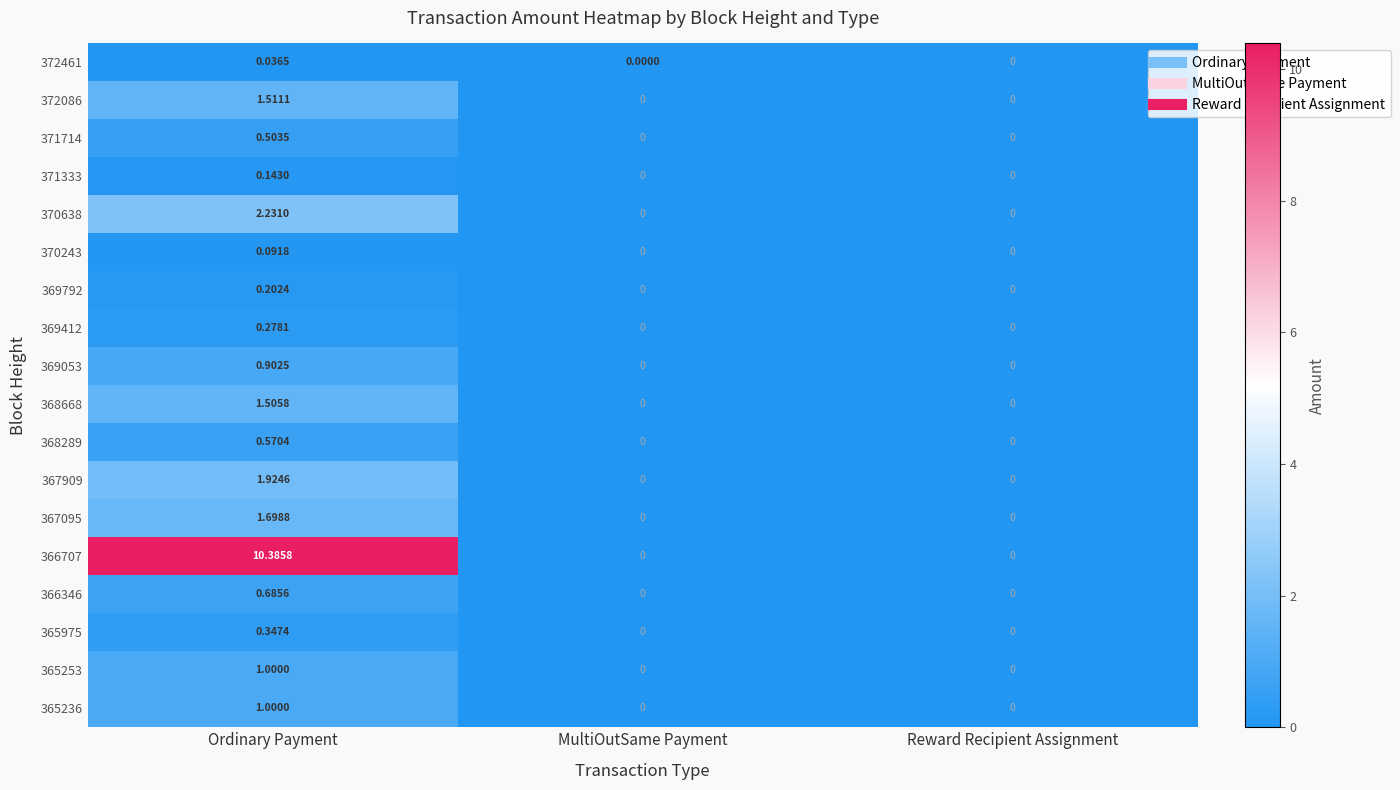

At which category is the sum across all series the highest?

Ordinary Payment